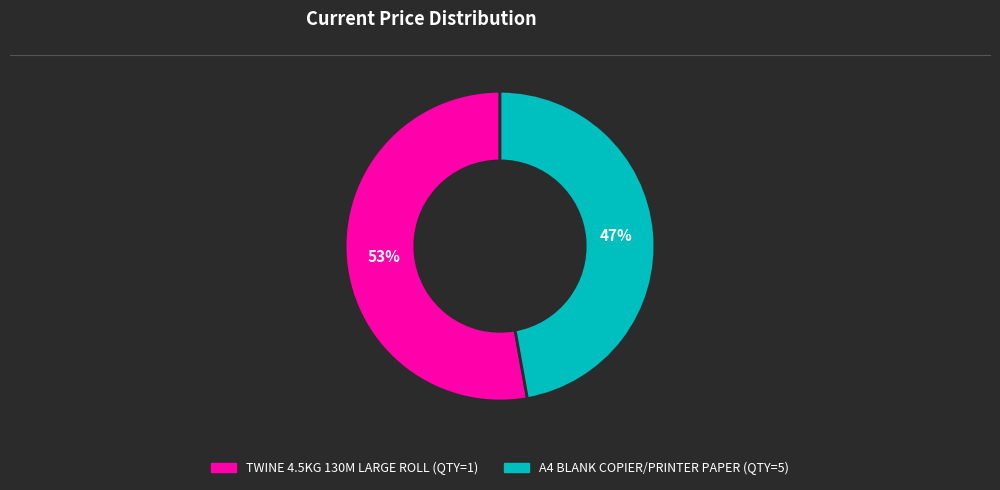

The A4 BLANK COPIER/PRINTER PAPER (QTY=5) slice represents 47% of the pie. True or false?

True